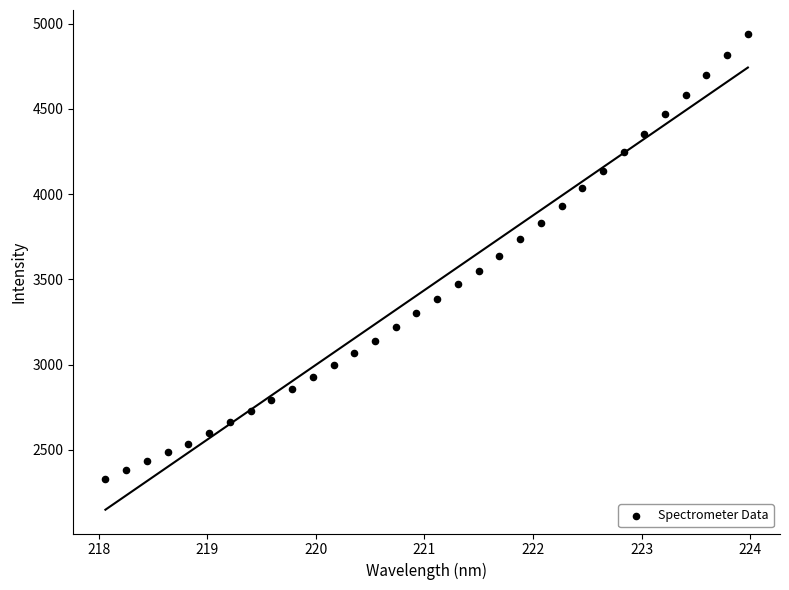

What is the range of X values (max minus min)?

5.9